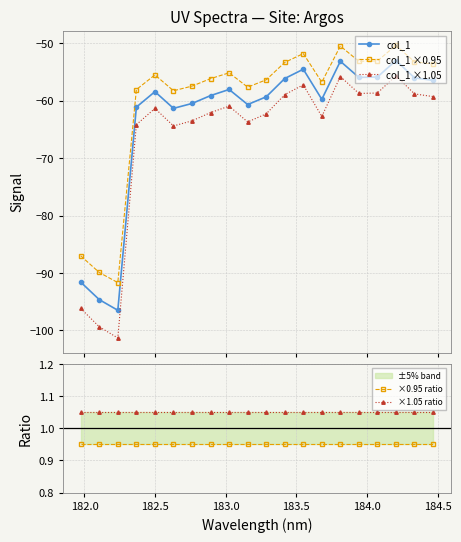

Does the chart display data point markers on the line(s)?

Yes